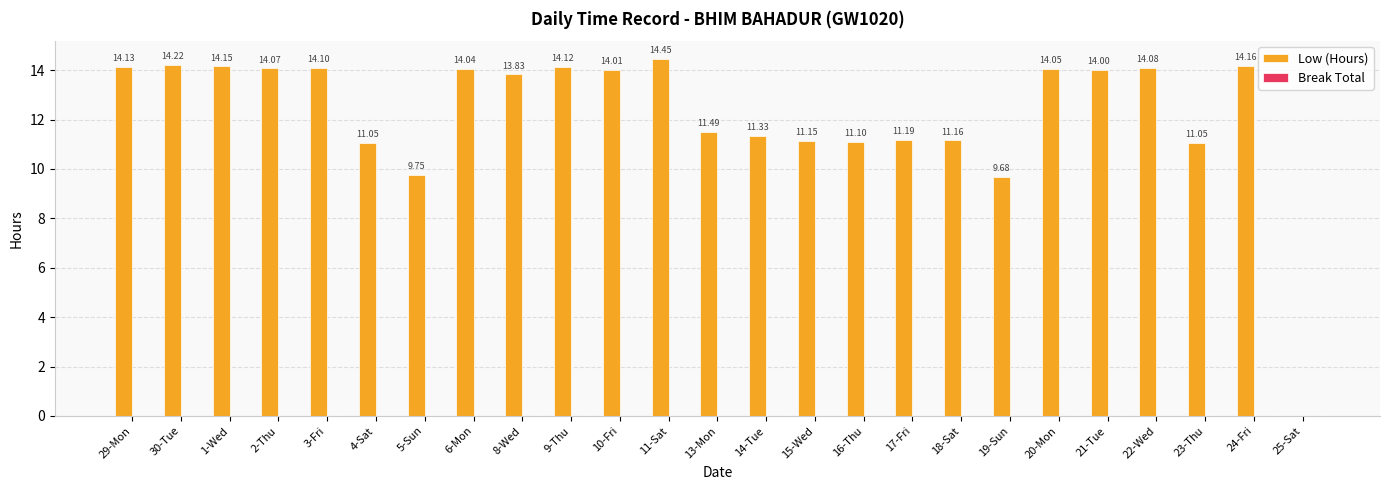

Which has a higher value, 4-Sat or 18-Sat?

18-Sat